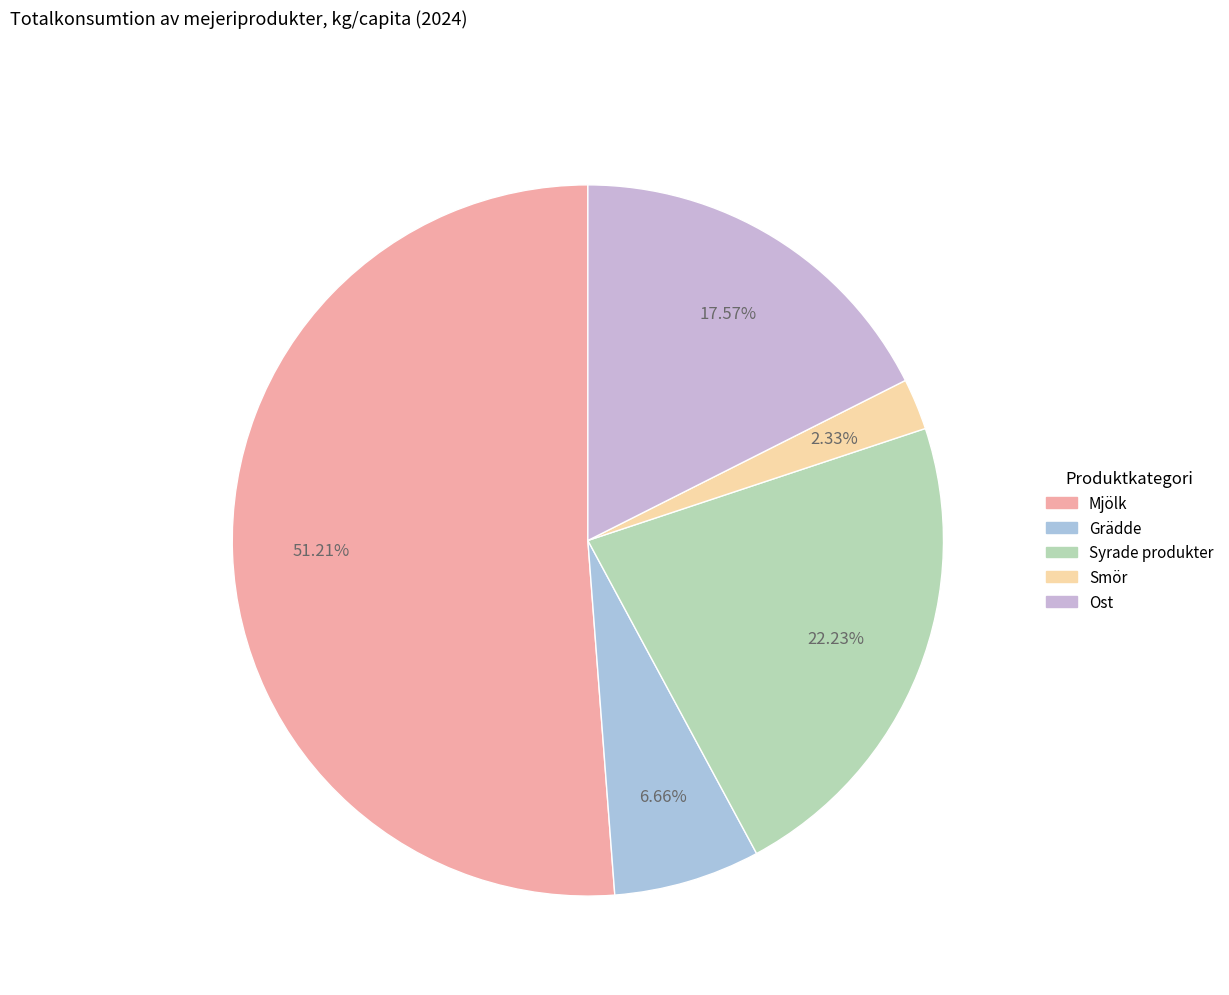

Does any single category account for the majority?

Yes